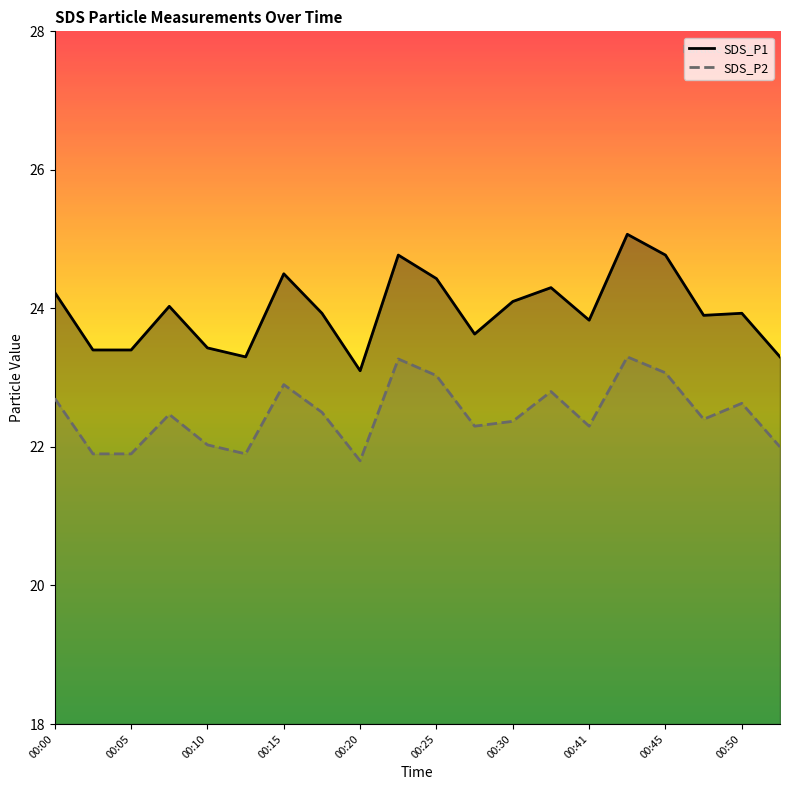

Reading left to right, list all the values displayed in this chart.

SDS_P1: 24.2	23.4	23.4	24.0	23.4	23.3	24.5	23.9	23.1	24.8	24.4	23.6	24.1	24.3	23.8	25.1	24.8	23.9	23.9	23.3
SDS_P2: 22.7	21.9	21.9	22.5	22.0	21.9	22.9	22.5	21.8	23.3	23.0	22.3	22.4	22.8	22.3	23.3	23.1	22.4	22.6	22.0